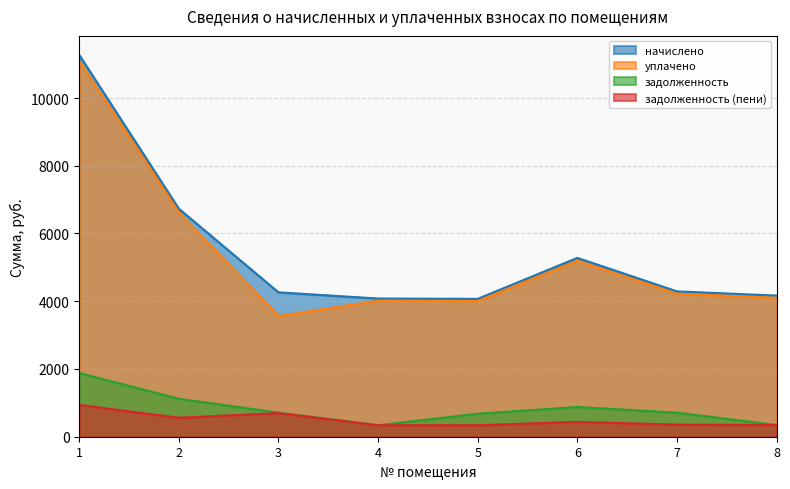

Reading left to right, extract all data points from this chart.

начислено: 1=11270.4	2=6729.6	3=4262.4	4=4080.0	5=4070.4	6=5280.0	7=4291.2	8=4166.4
уплачено: 1=11094.3	2=6624.1	3=3564.3	4=4017.5	5=4007.0	6=5197.6	7=4223.8	8=4101.2
задолженность: 1=1879.0	2=1121.3	3=710.4	4=340.0	5=678.4	6=878.1	7=711.4	8=346.8
задолженность (пени): 1=938.6	2=560.8	3=698.1	4=339.0	5=339.4	6=439.1	7=357.6	8=347.4